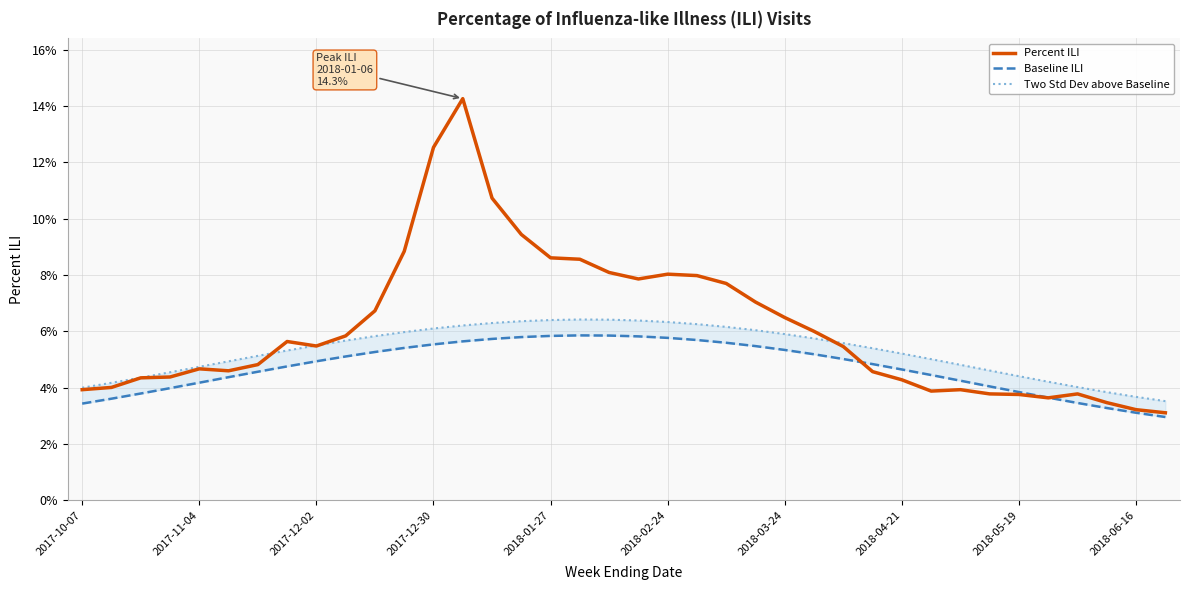

In Two Std Dev above Baseline, how many points are higher than both neighbors (excluding endpoints)?

1